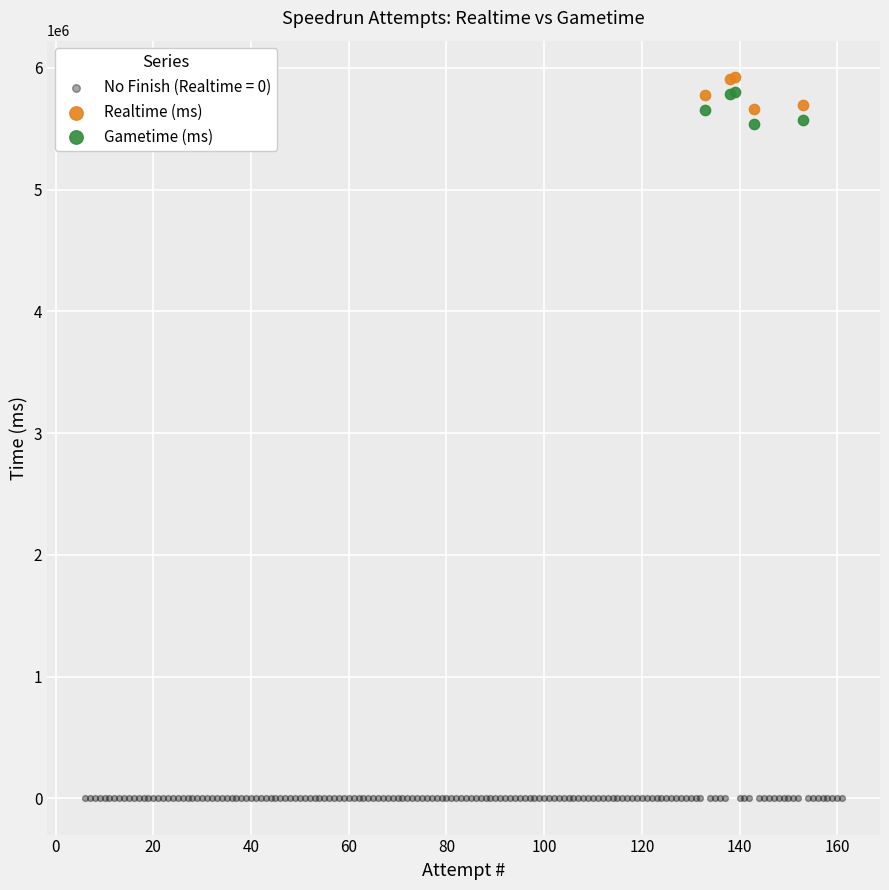

Which series contains the lowest Y value?

No Finish (Realtime = 0)